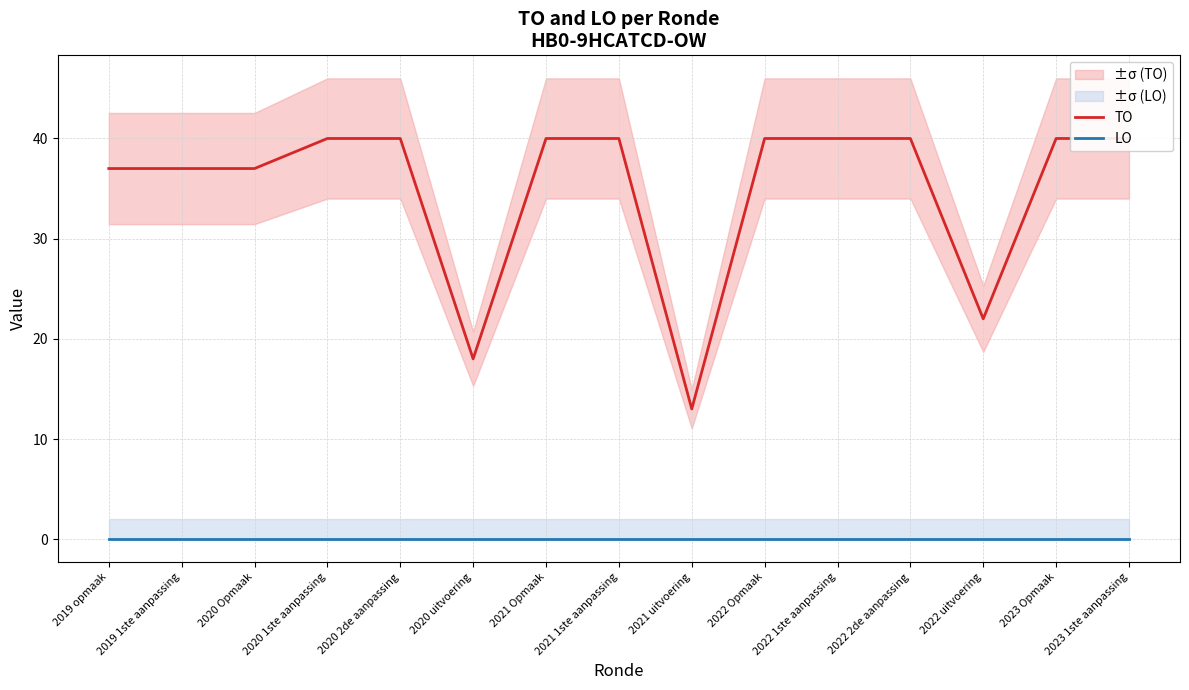

What is the total value across all series at 2022 1ste aanpassing?

40